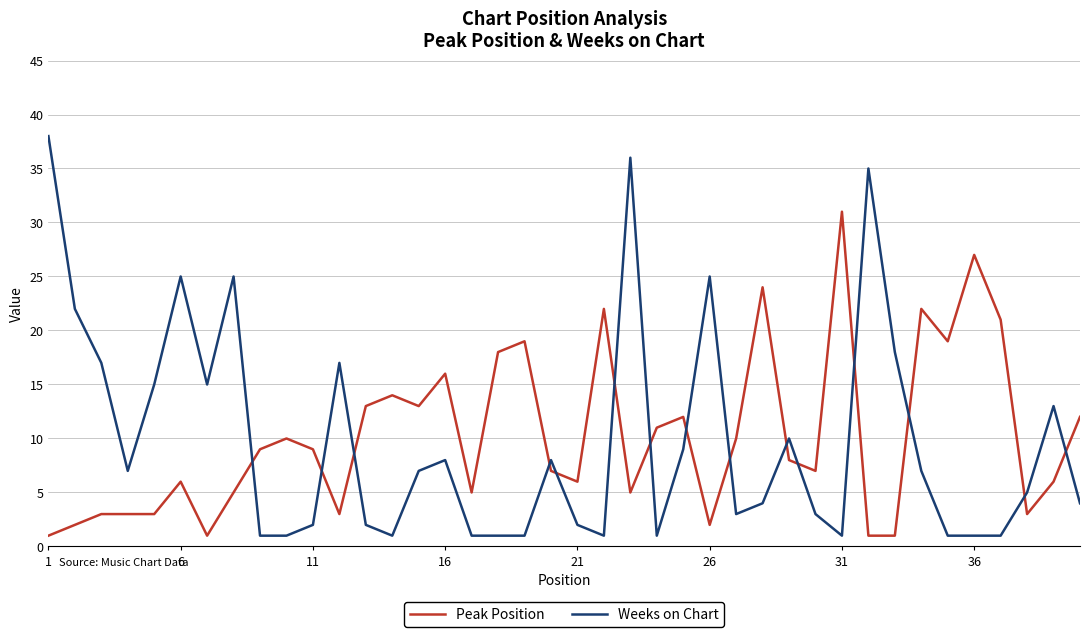

How many times do Weeks on Chart and Peak Position cross each other?

15